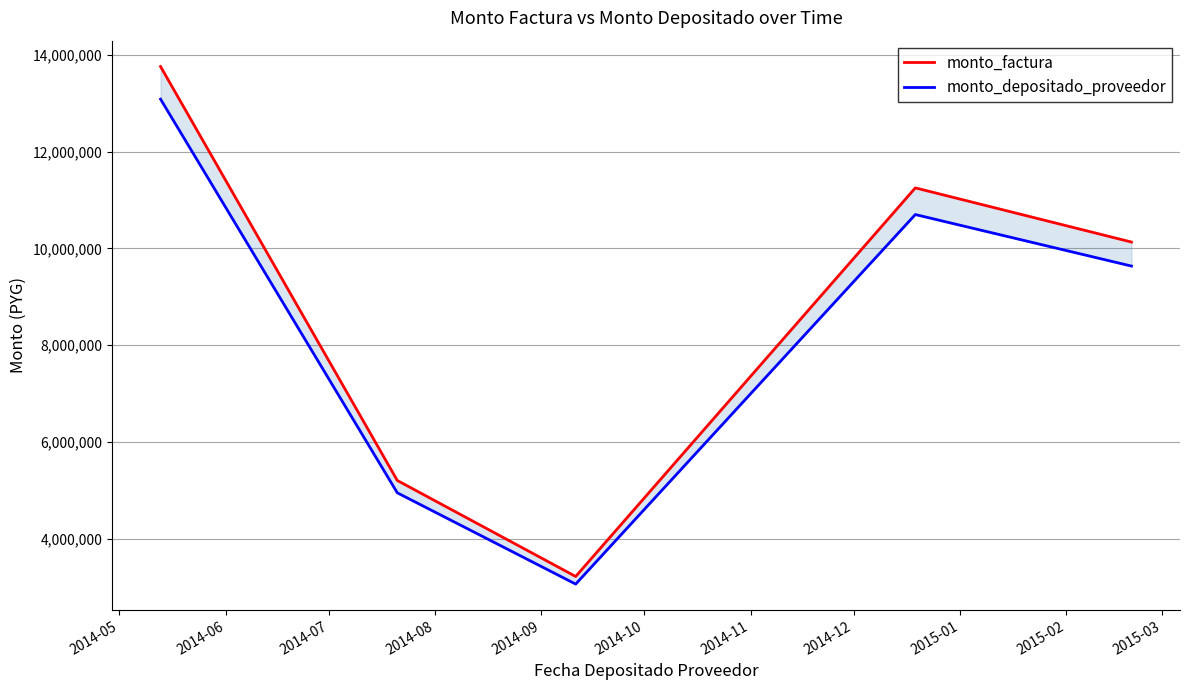

What is the difference between the maximum and minimum values in the monto_factura series?

10544000